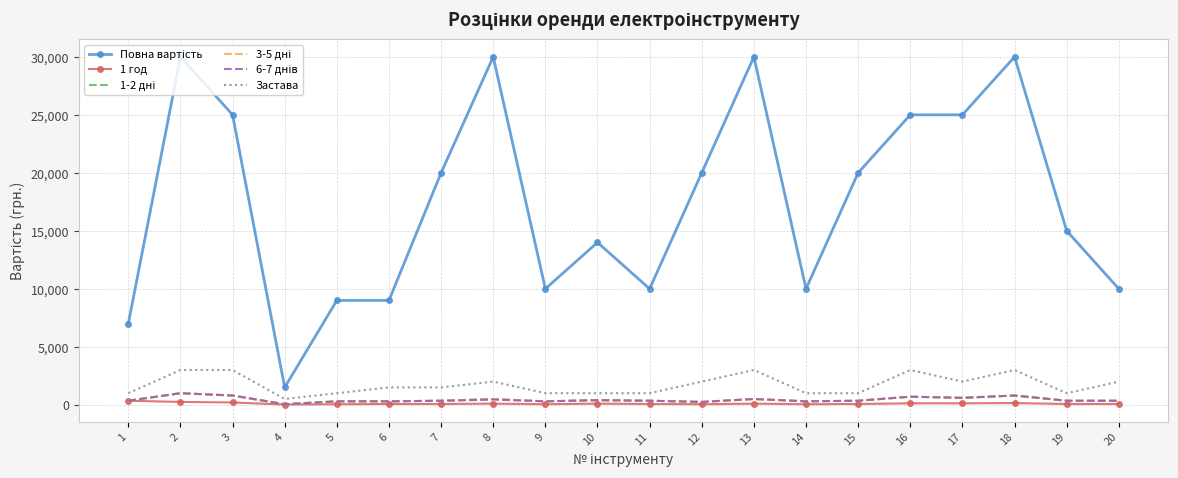

In Повна вартість, how many points are higher than both neighbors (excluding endpoints)?

5